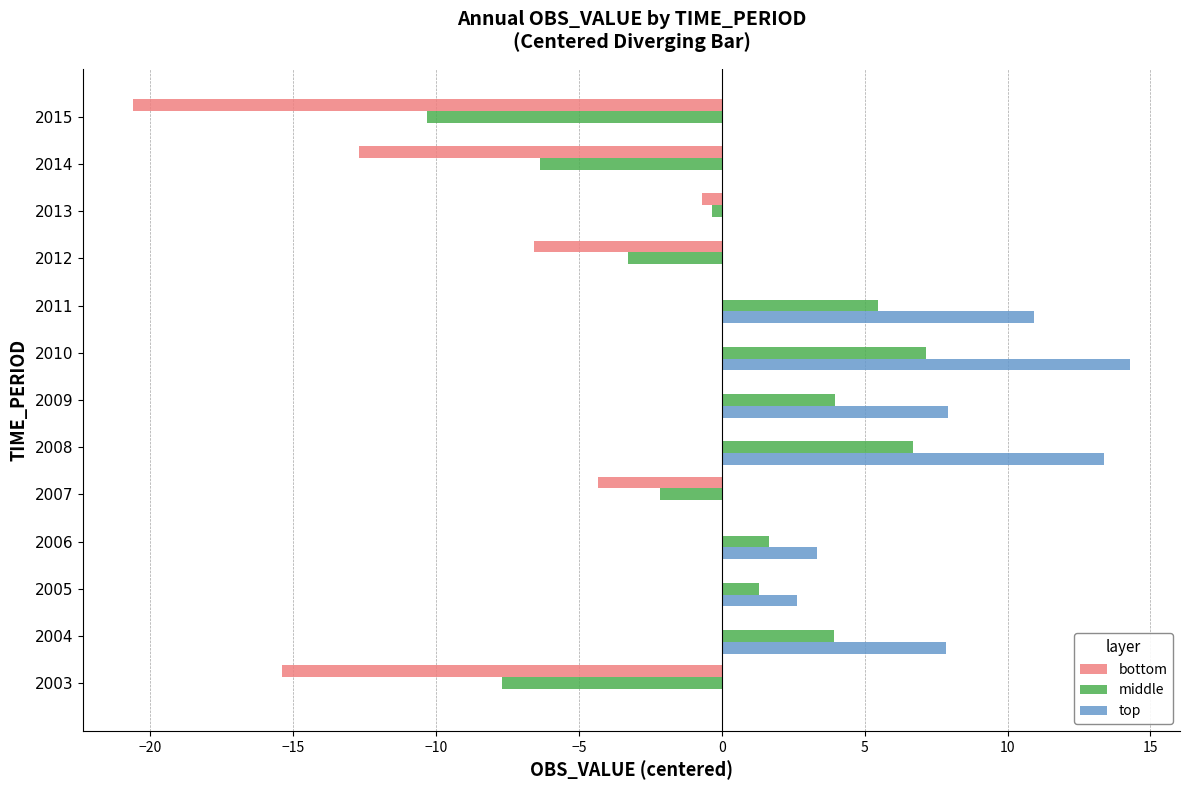

Is the value of middle at 2011 greater than the value of bottom at 2015?

Yes